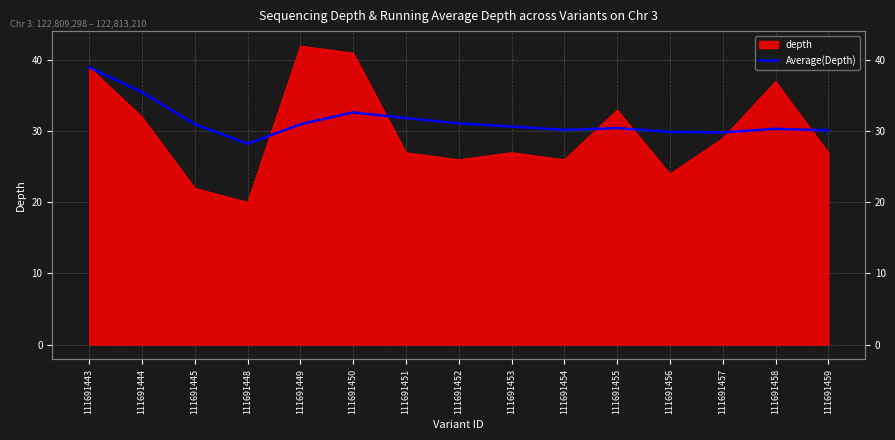

Where is the first local maximum?

111691450